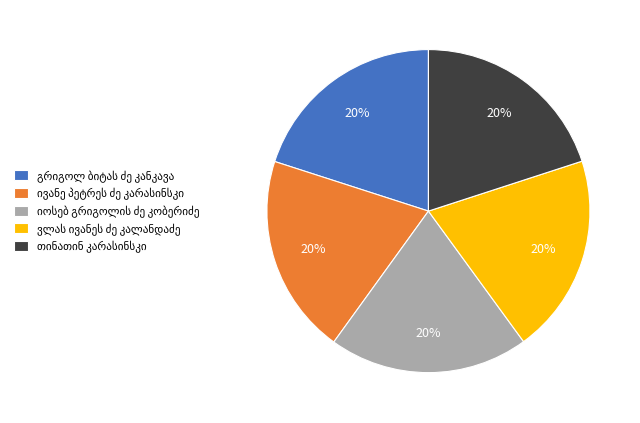

To the nearest percent, what is the average slice percentage?

20%